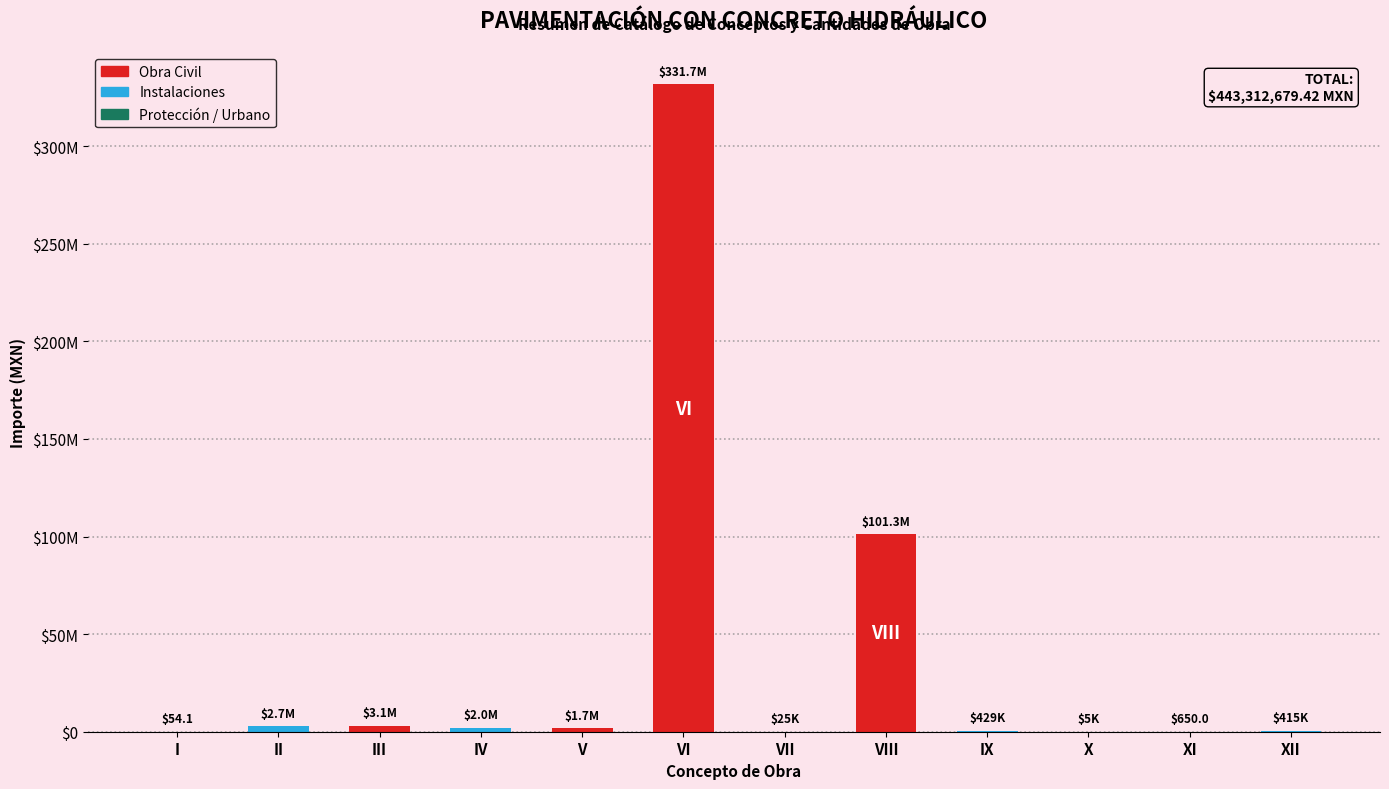

Count the number of data series in this chart.

1